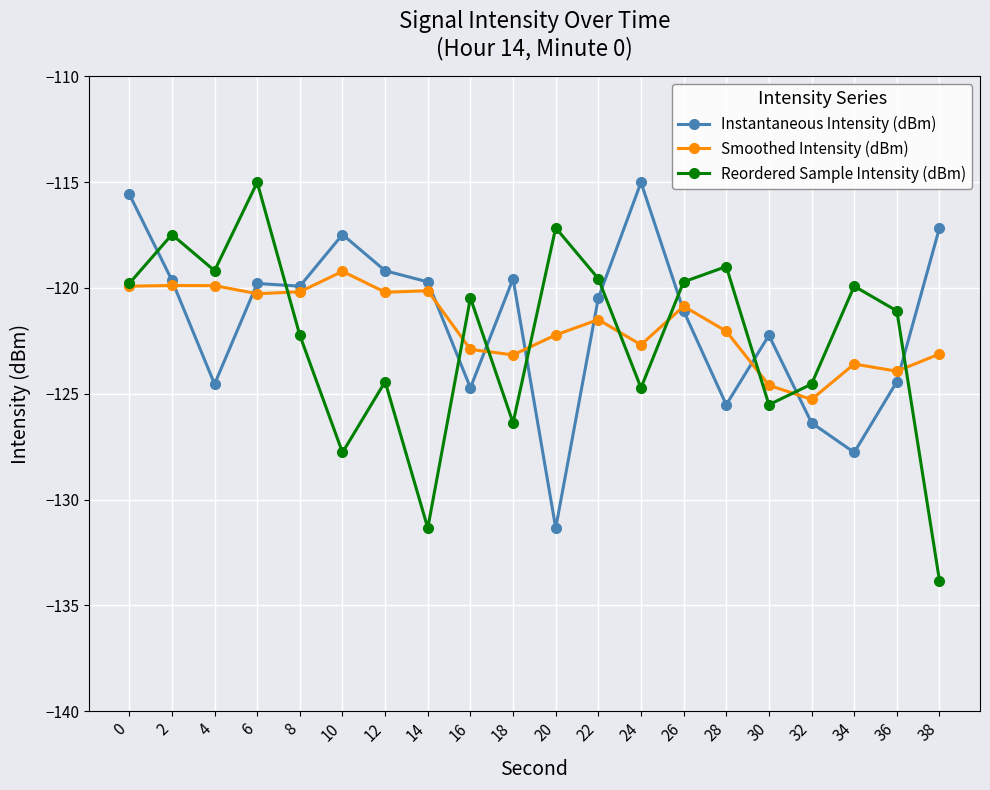

What value does the Instantaneous Intensity (dBm) series have at 38?

-117.2